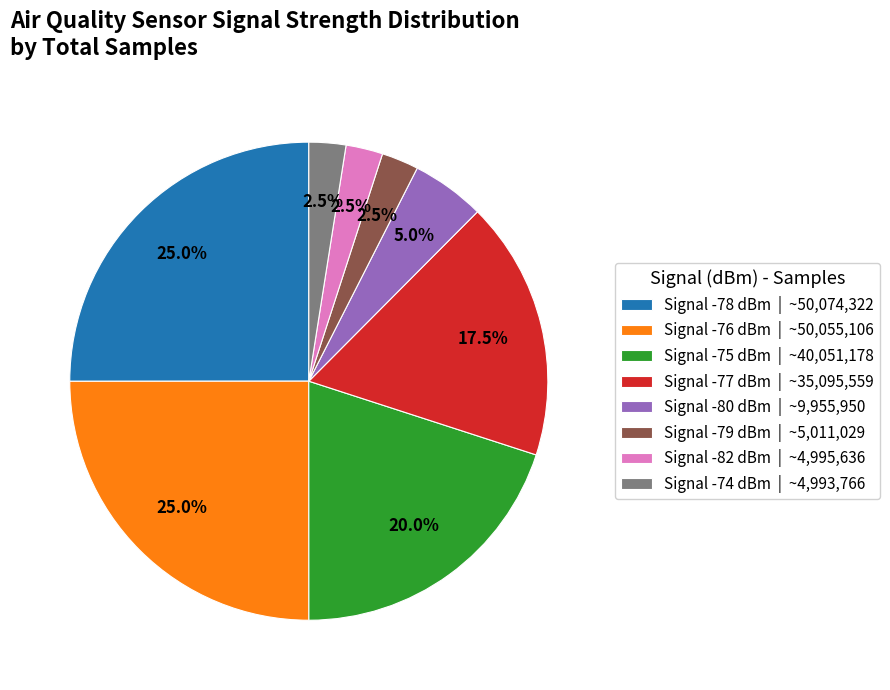

What percentage is NOT represented by Signal -76 dBm | ~50,055,106?

75.0%